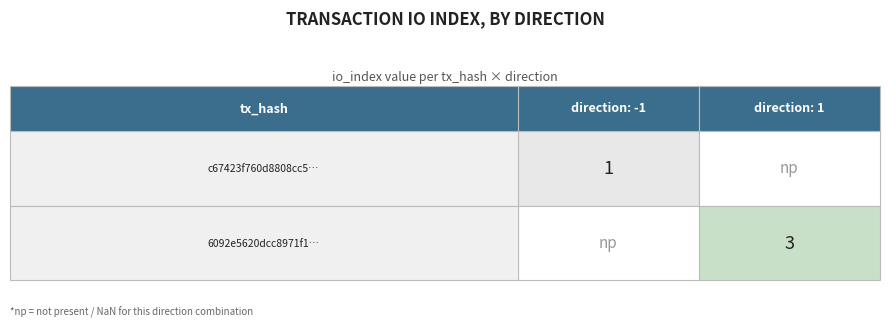

How many c67423f760d8808cc50450bcf751c7915d19062 values are between -1 and 1?

2